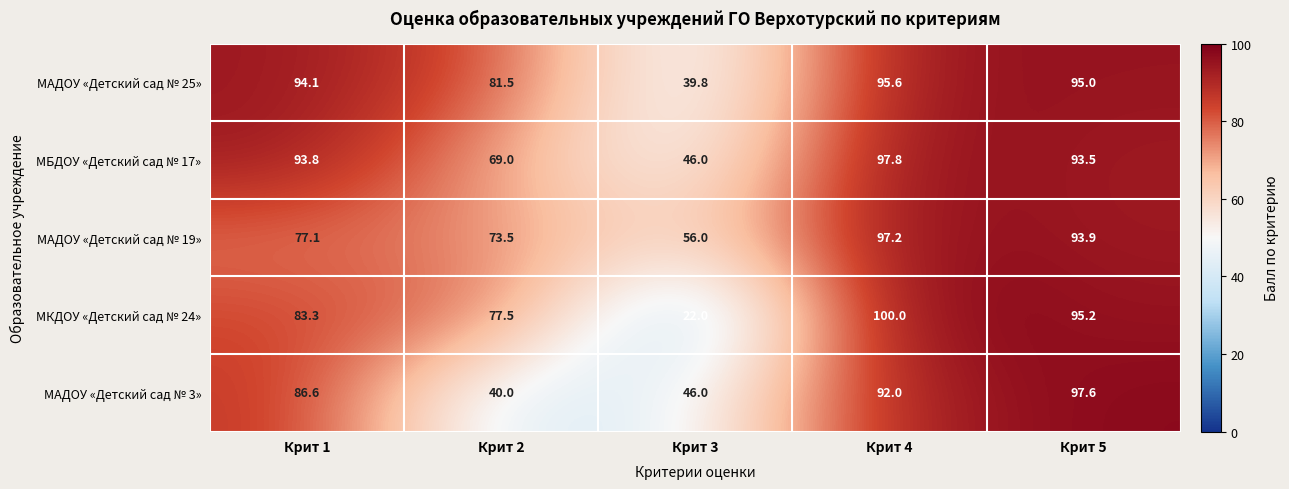

The value of МКДОУ «Детский сад № 24» at Крит 2 is 112.2. True or false?

False